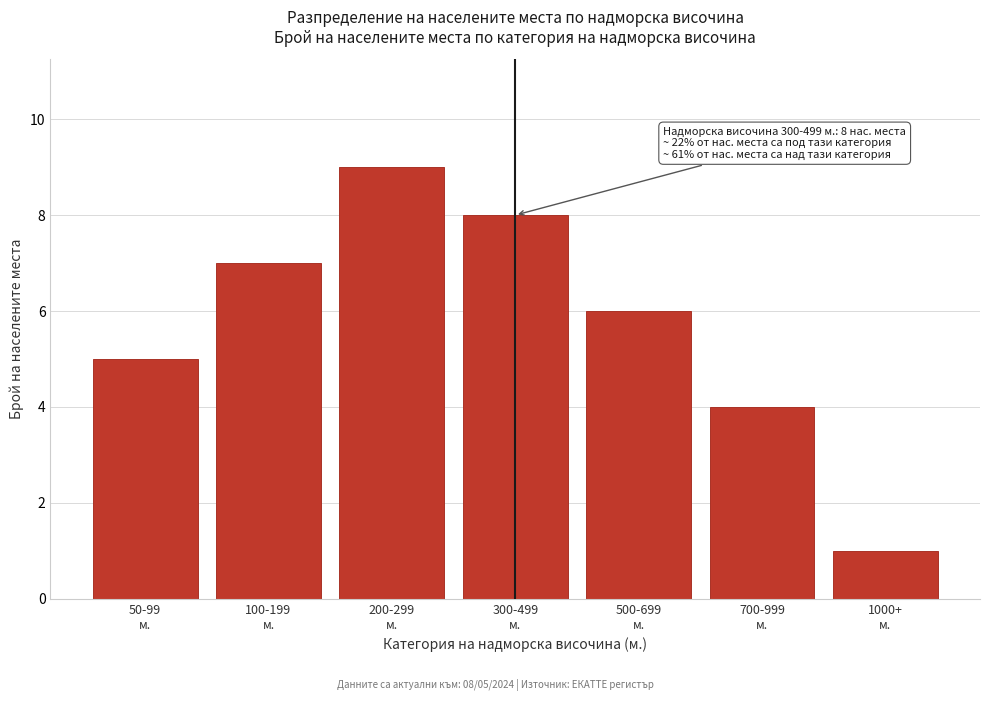

Reading left to right, transcribe all the data shown in this chart.

5	7	9	8	6	4	1